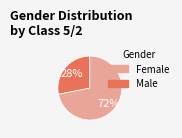

To the nearest percent, what is the difference between the largest and smallest slice percentages?

44%